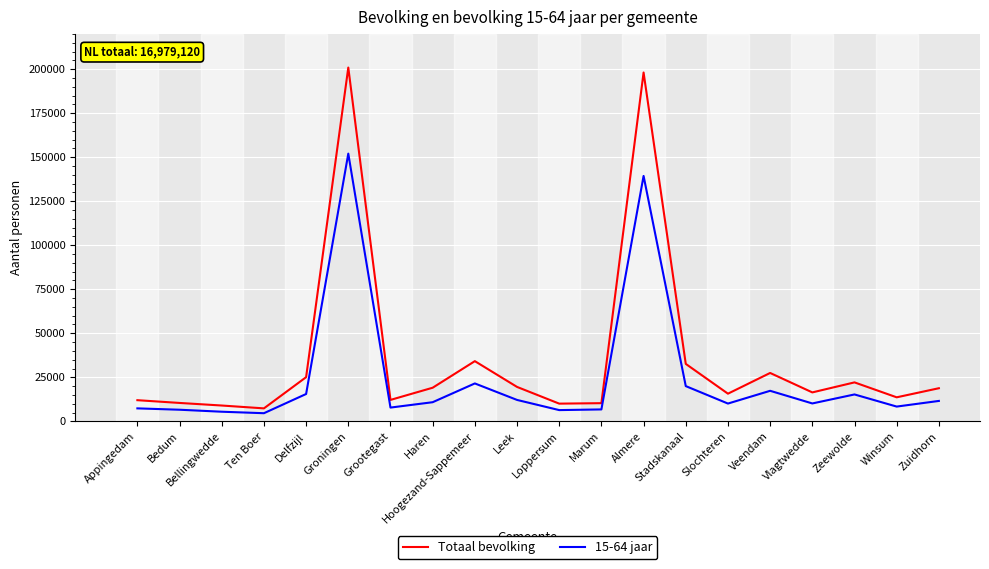

At which category is the sum across all series the highest?

Groningen